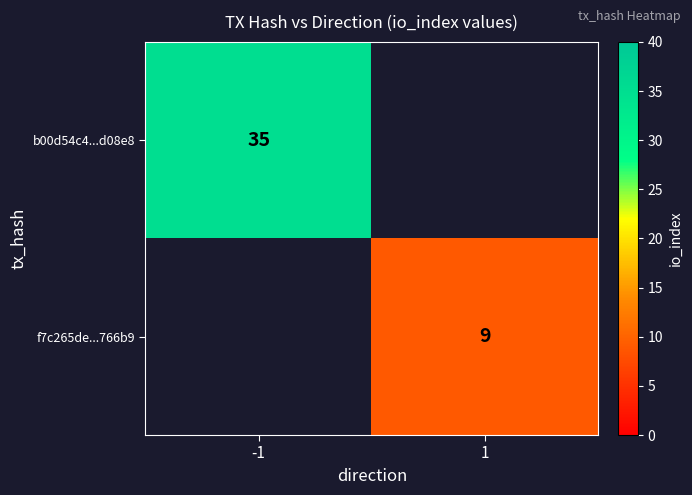

The f7c265de...766b9 series shows 4 at 1. True or false?

False